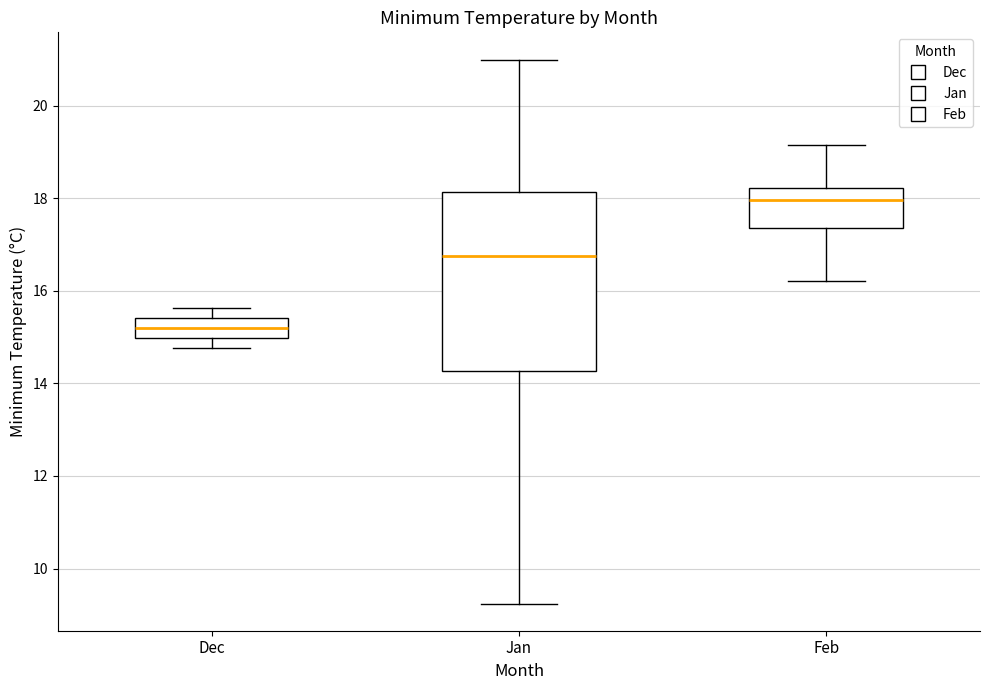

Reading left to right, read every box against the y-axis: the position of its median line, the range the box covers, and the ends of its whiskers. The values are not printed on the chart, so give them approximately, as read against the axis.

Dec: median 15.2, box 15.0 to 15.4, whiskers 14.8 to 15.6
Jan: median 16.8, box 14.2 to 18.2, whiskers 9.2 to 21.0
Feb: median 18.0, box 17.4 to 18.2, whiskers 16.2 to 19.2